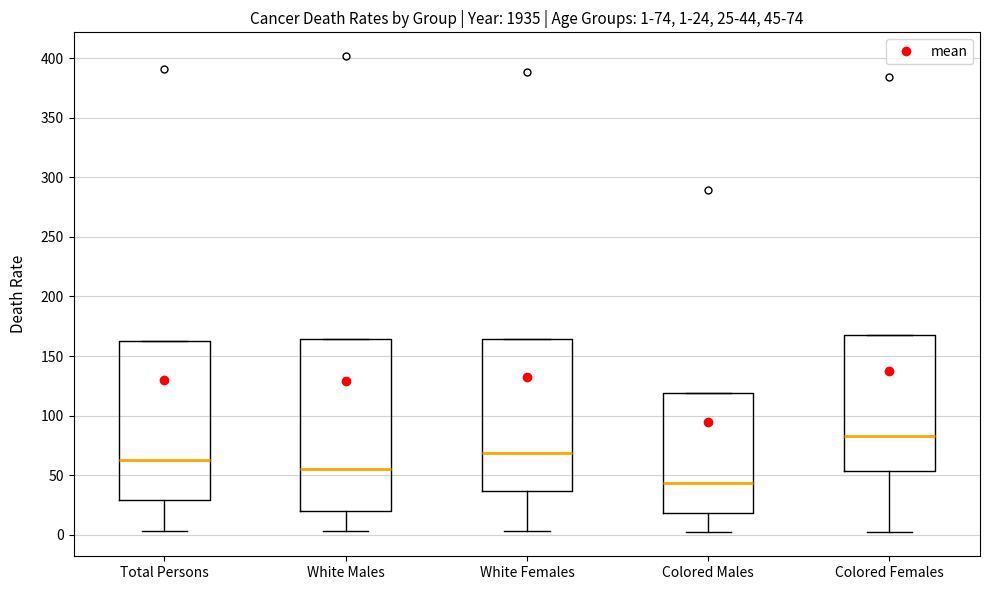

Which box is the tallest, from its lower edge to its upper edge?

White Males